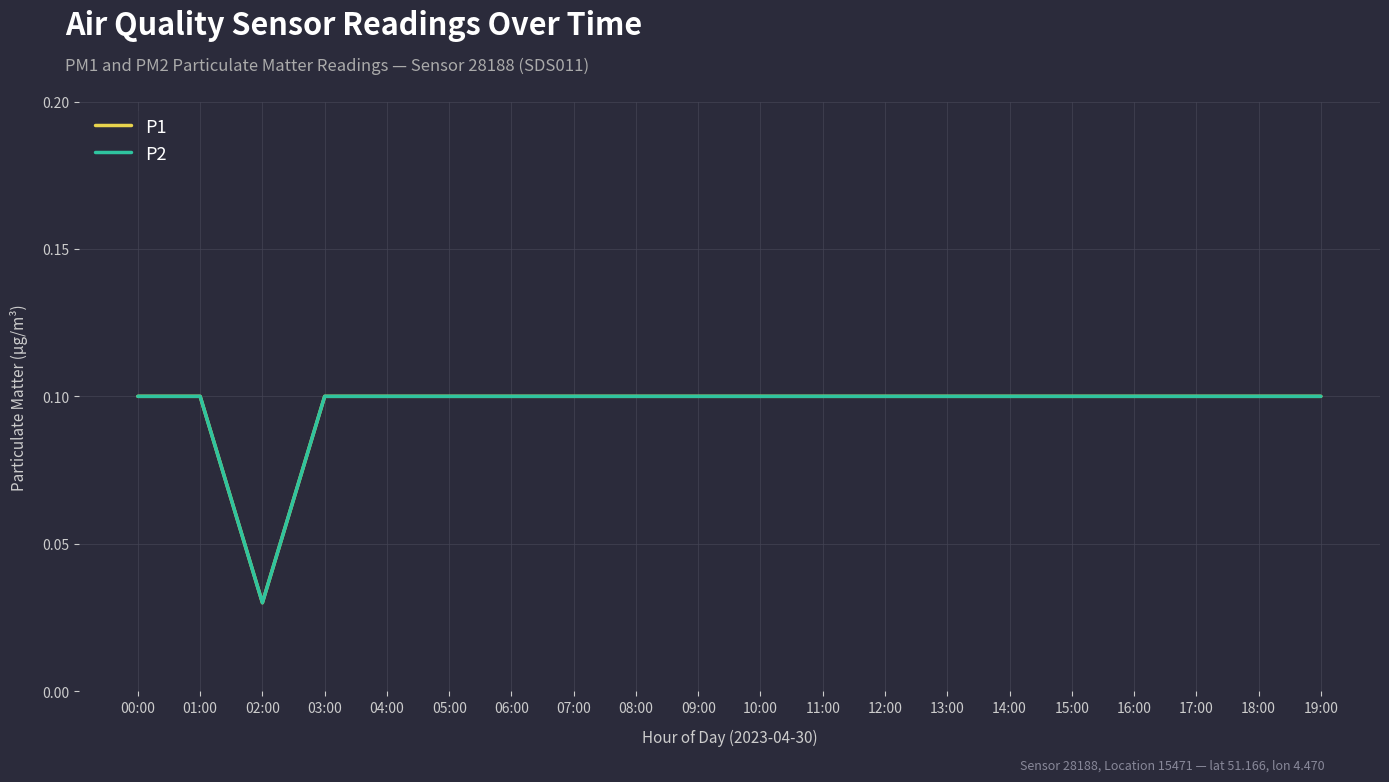

Reading left to right, extract all data points from this chart.

P1: 00:00=0.1	01:00=0.1	02:00=0.0	03:00=0.1	04:00=0.1	05:00=0.1	06:00=0.1	07:00=0.1	08:00=0.1	09:00=0.1	10:00=0.1	11:00=0.1	12:00=0.1	13:00=0.1	14:00=0.1	15:00=0.1	16:00=0.1	17:00=0.1	18:00=0.1	19:00=0.1
P2: 00:00=0.1	01:00=0.1	02:00=0.0	03:00=0.1	04:00=0.1	05:00=0.1	06:00=0.1	07:00=0.1	08:00=0.1	09:00=0.1	10:00=0.1	11:00=0.1	12:00=0.1	13:00=0.1	14:00=0.1	15:00=0.1	16:00=0.1	17:00=0.1	18:00=0.1	19:00=0.1